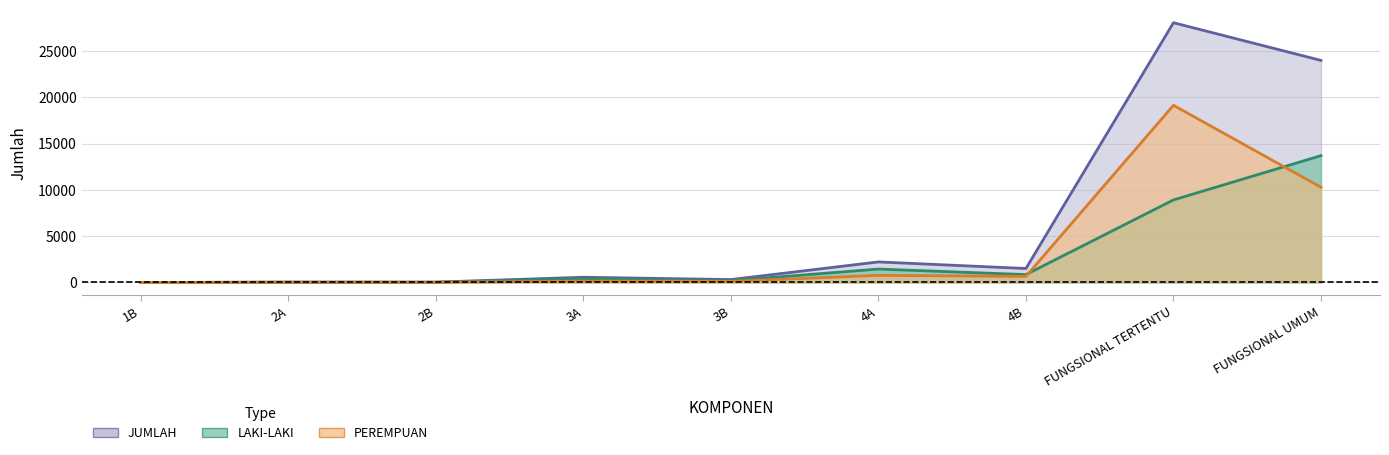

Is it true that LAKI-LAKI equals 14573 at FUNGSIONAL TERTENTU?

False